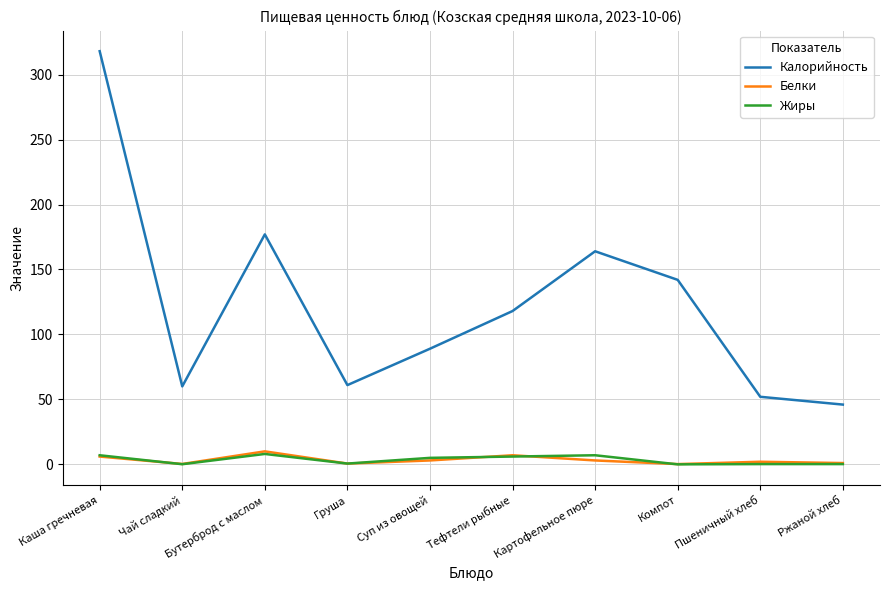

True or false: Калорийность and Белки cross at least once.

False